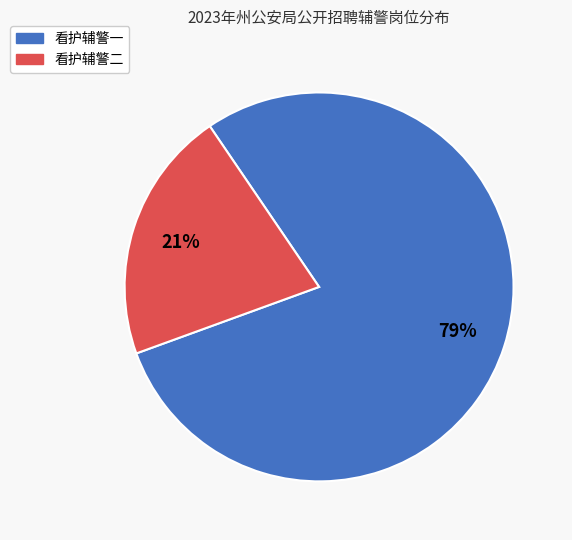

True or false: 看护辅警二 accounts for 7% of the total.

False